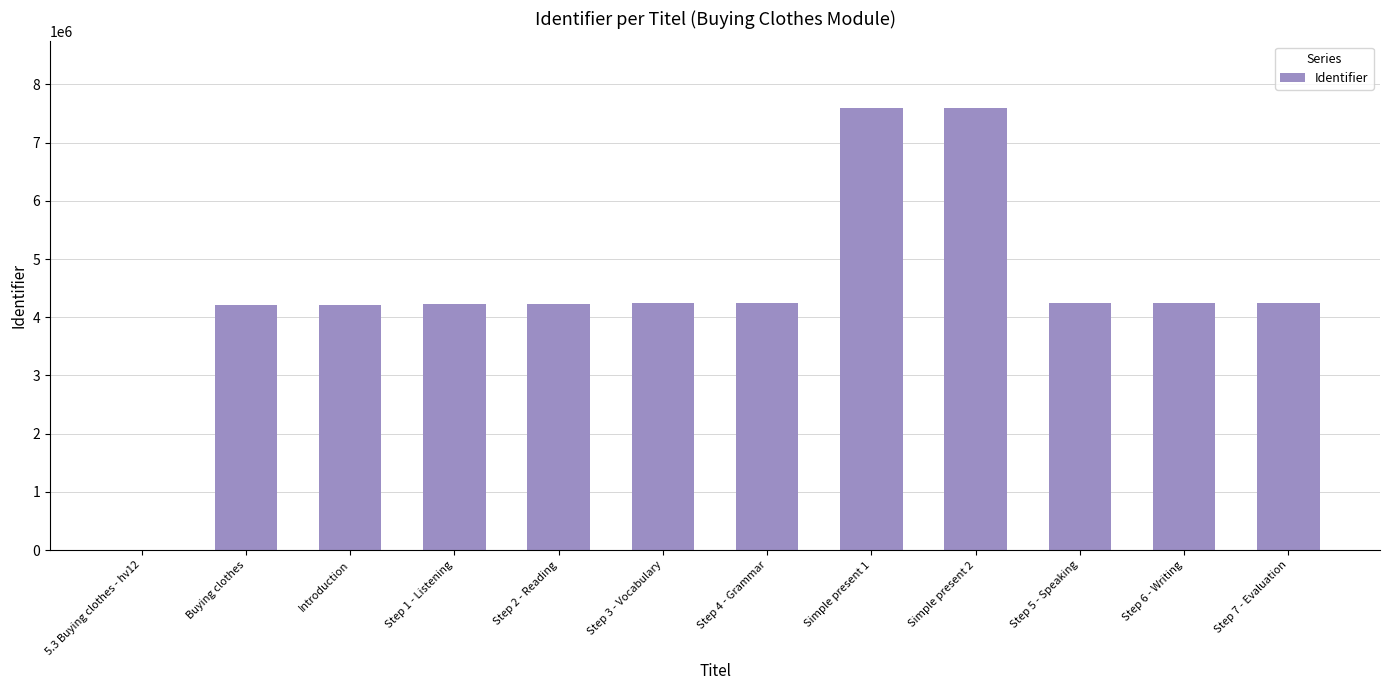

Are the bars horizontal?

No